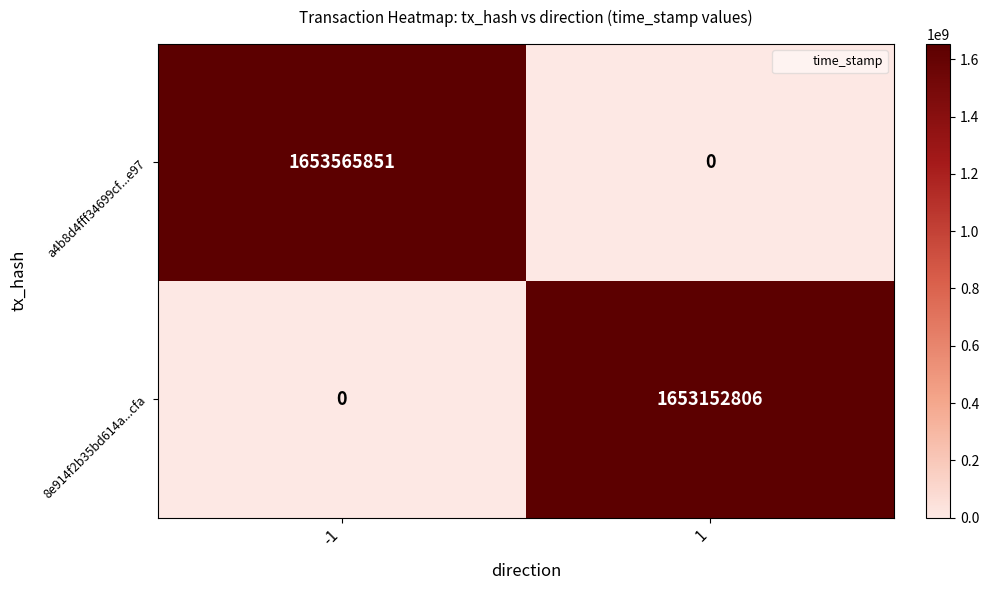

Reading left to right, list all the values displayed in this chart.

a4b8d4fff34699cf...e97: 1653565851	0
8e914f2b35bd614a...cfa: 0	1653152806